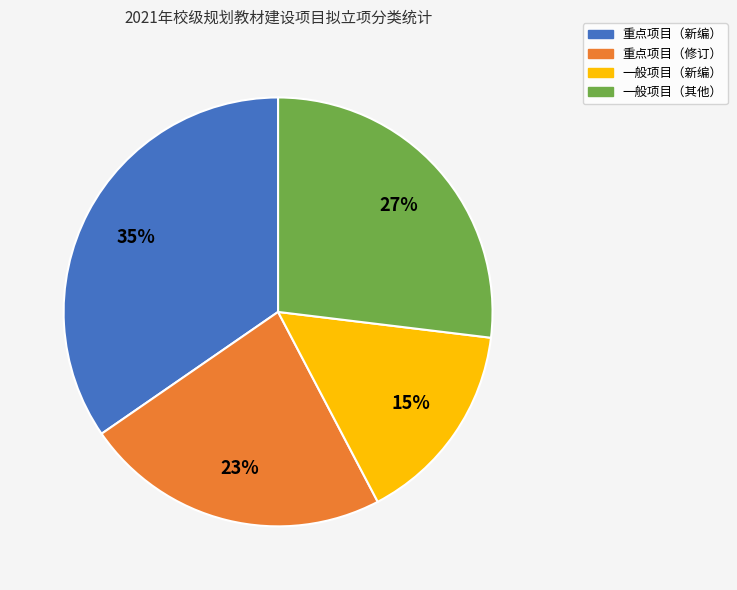

Which category has the biggest portion of the pie?

重点项目（新编）